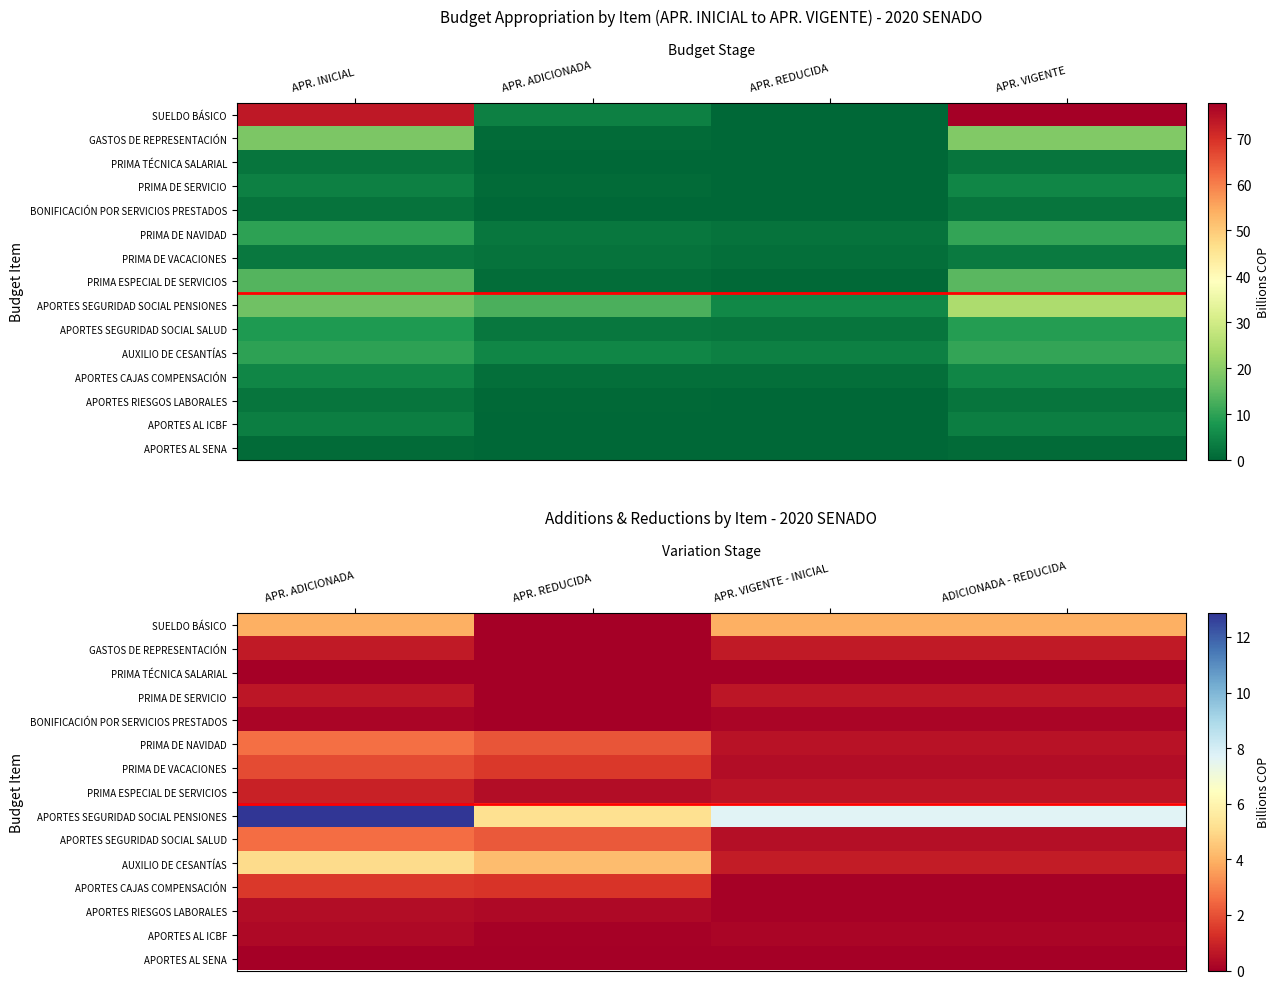

How many series are shown in this chart?

15